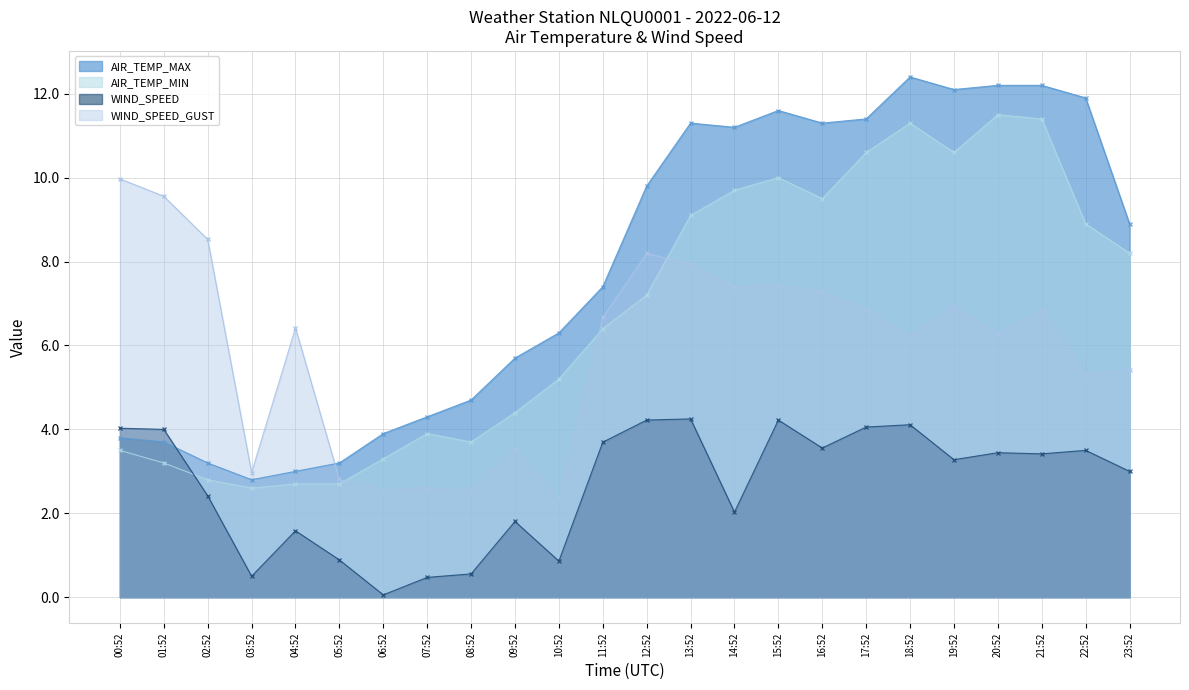

At how many categories does at least one series exceed 4?

21